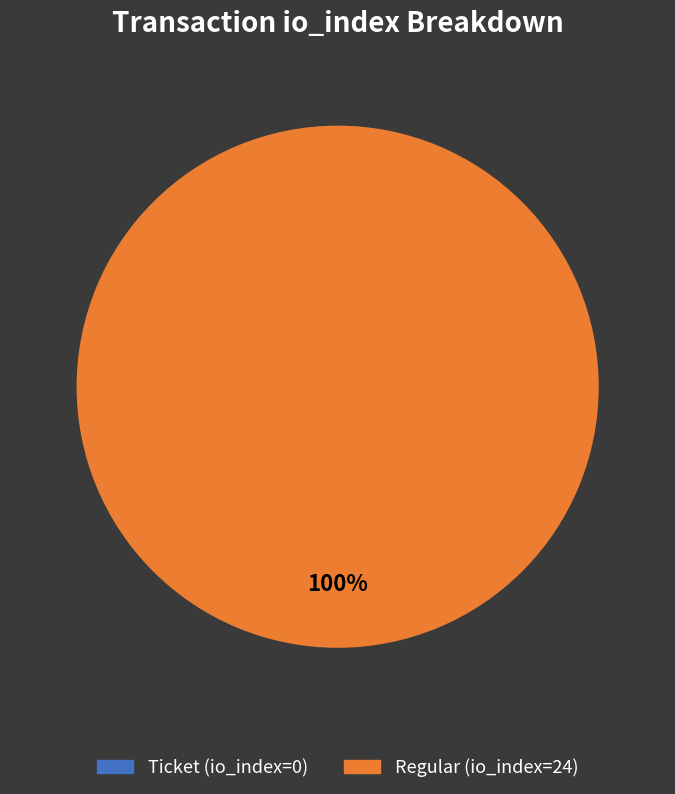

To the nearest percent, what is the difference between the Ticket (io_index=0) and Regular (io_index=24) slice percentages?

100%